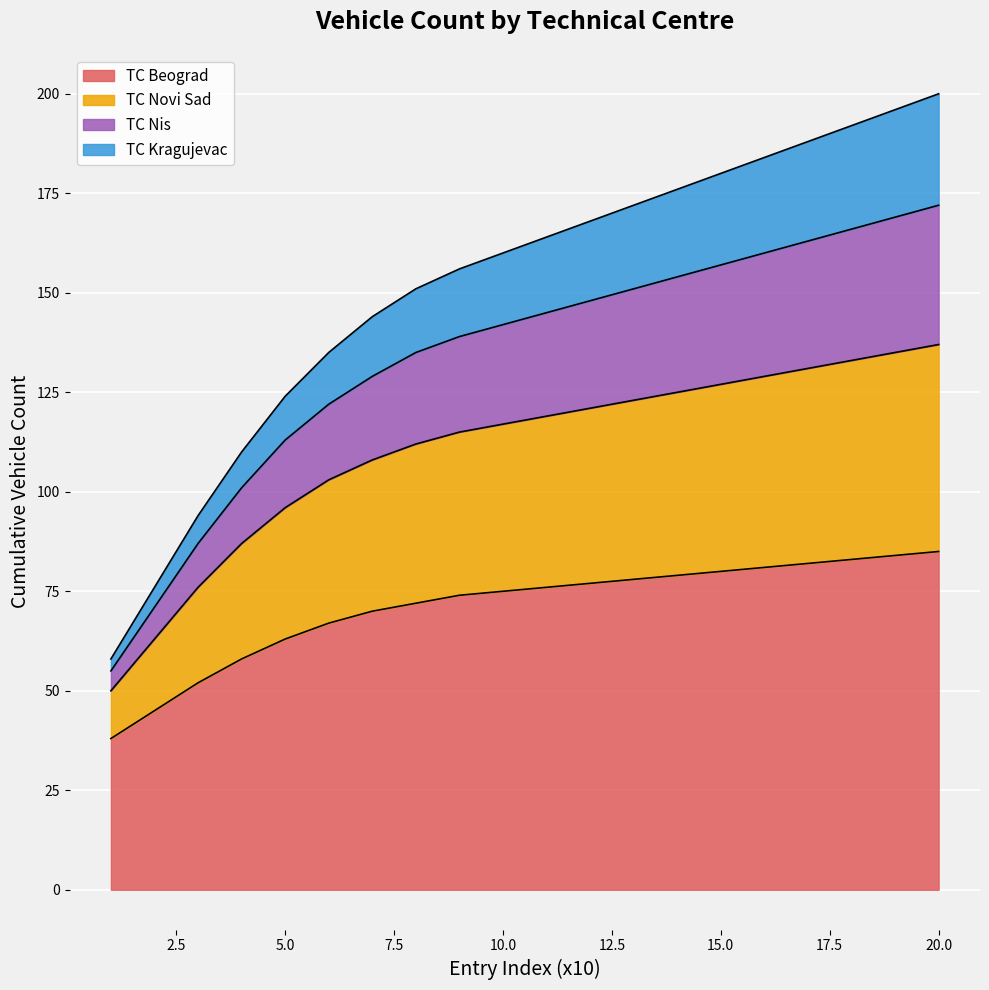

The value of TC Novi Sad at 20 is 33. True or false?

False